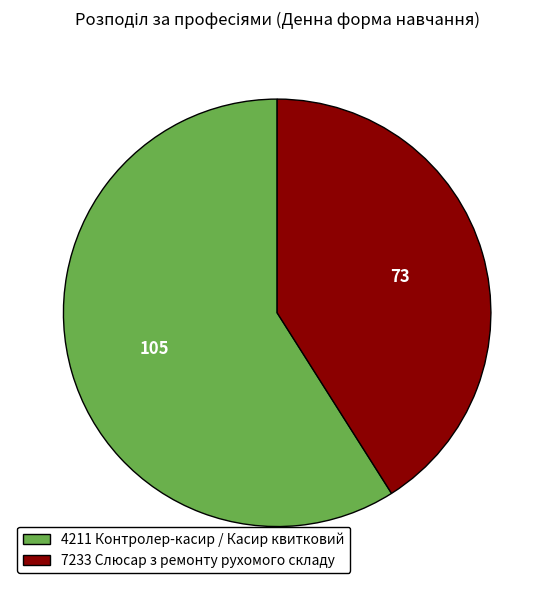

Rank the categories by value from highest to lowest.

4211 Контролер-касир / Касир квитковий, 7233 Слюсар з ремонту рухомого складу